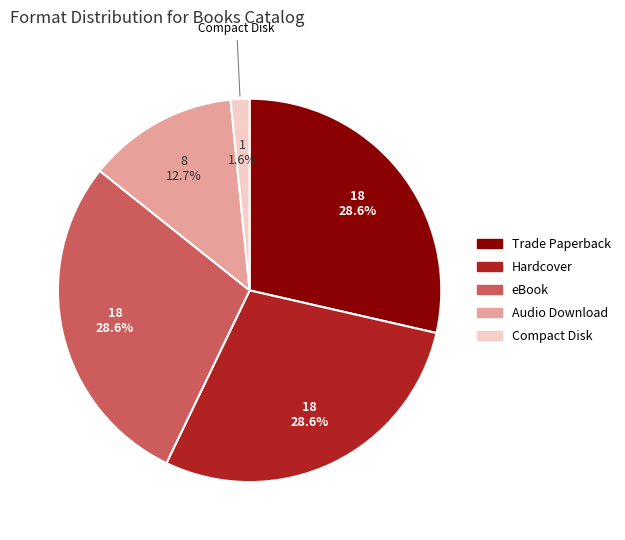

The eBook slice represents 20% of the pie. True or false?

False